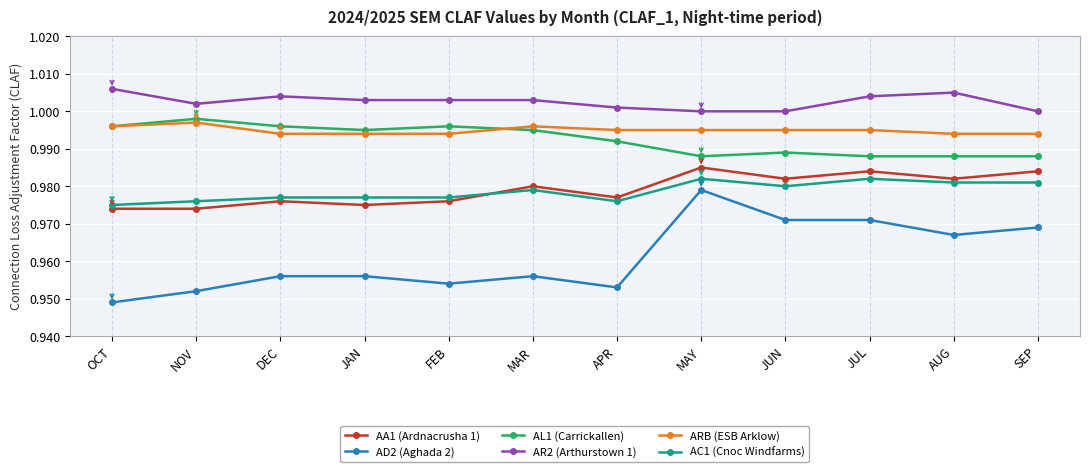

True or false: ARB (ESB Arklow) has more than 0 interior local peaks.

True